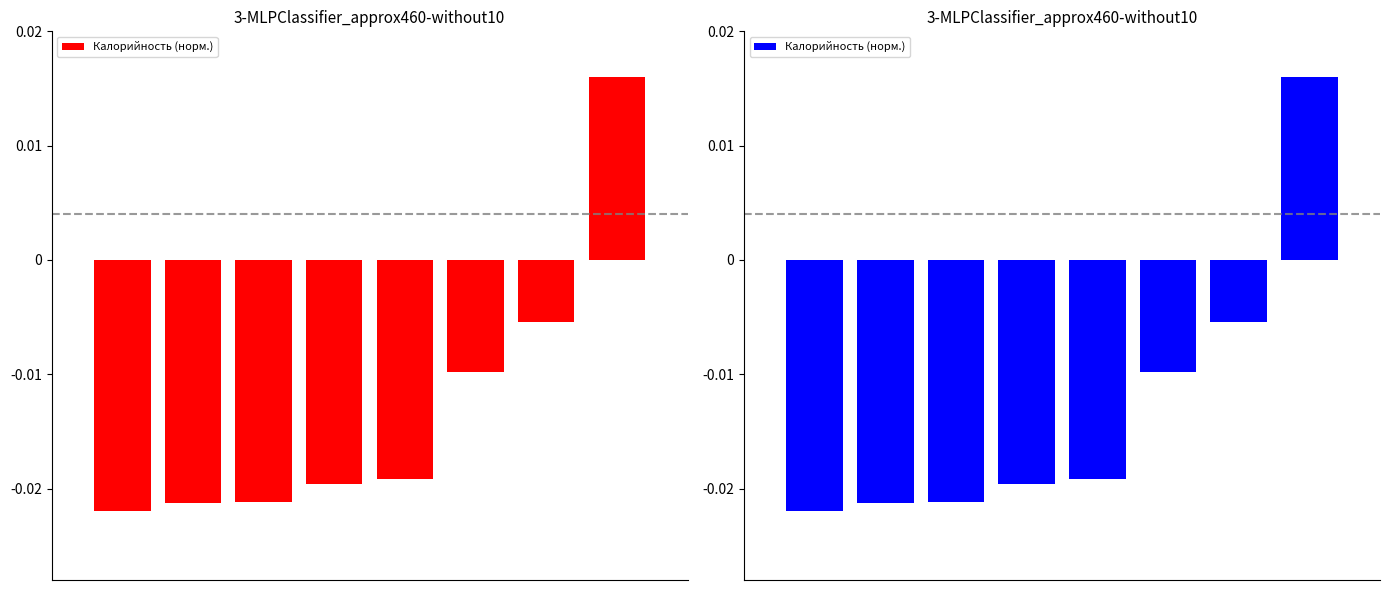

Reading left to right, transcribe all the data shown in this chart.

0=-0.0	1=-0.0	2=-0.0	3=-0.0	4=-0.0	5=-0.0	6=-0.0	7=0.0